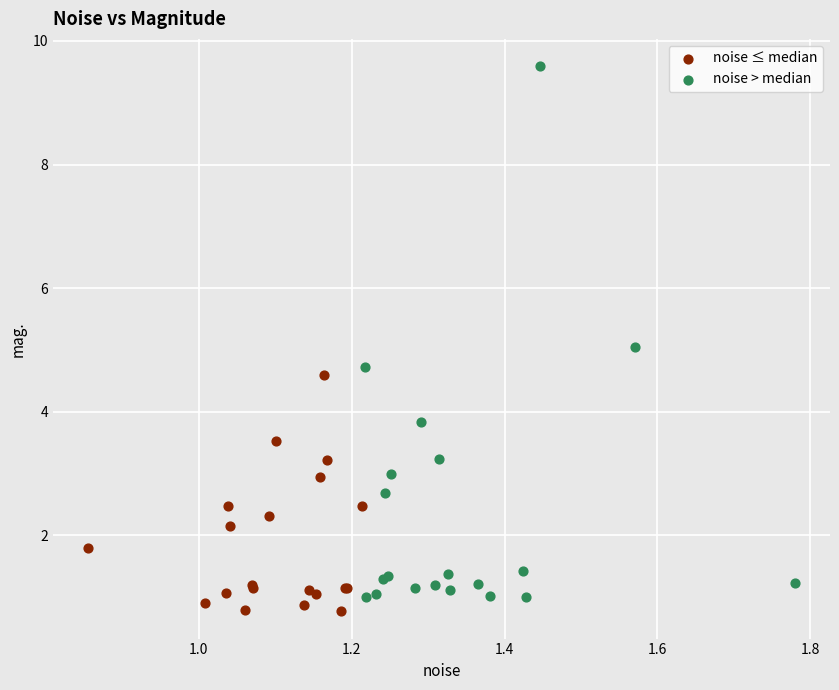

Which series reaches the maximum Y coordinate?

noise > median